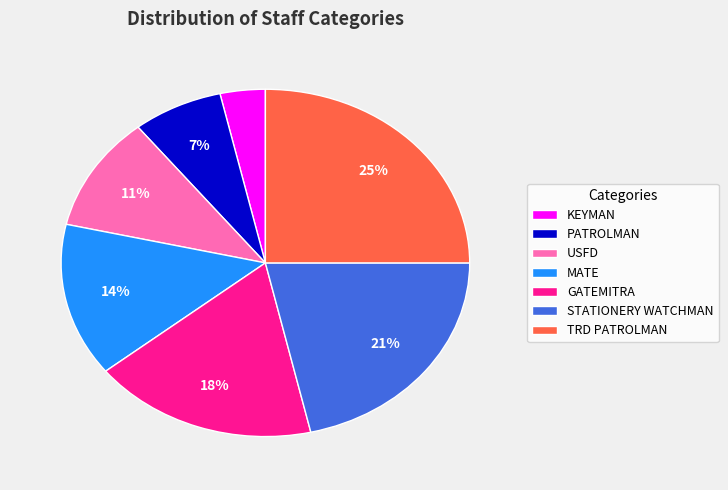

Do PATROLMAN and GATEMITRA together represent more than half of the pie?

No